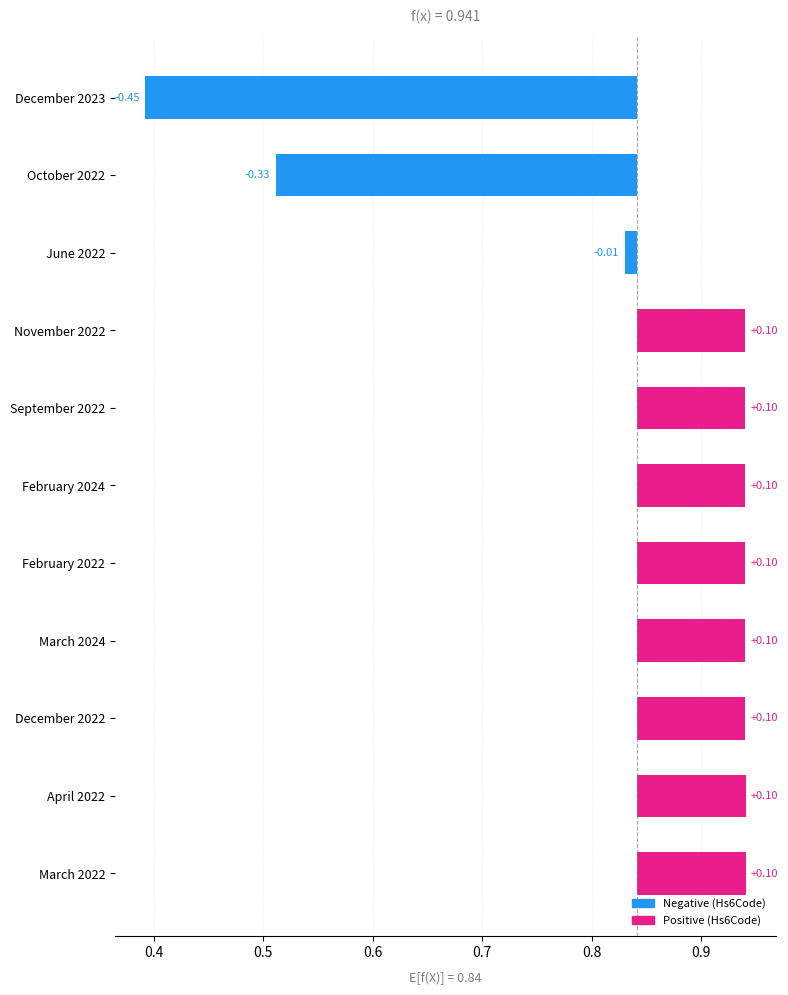

How many categories are shown in the chart?

11